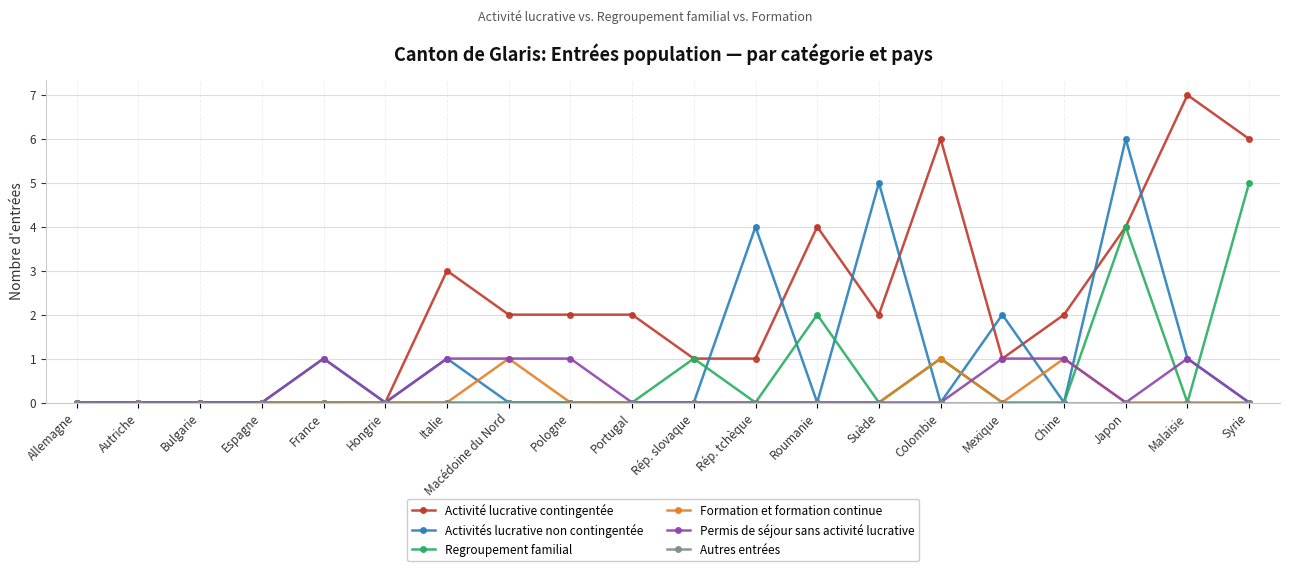

Which series has the widest spread of values?

Activité lucrative contingentée